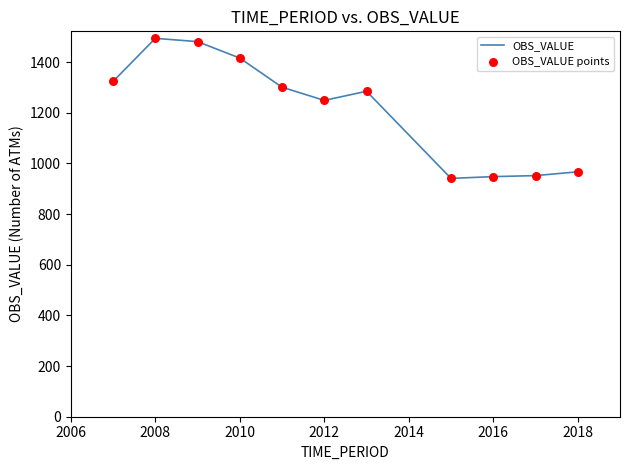

What is the smallest value displayed?

941